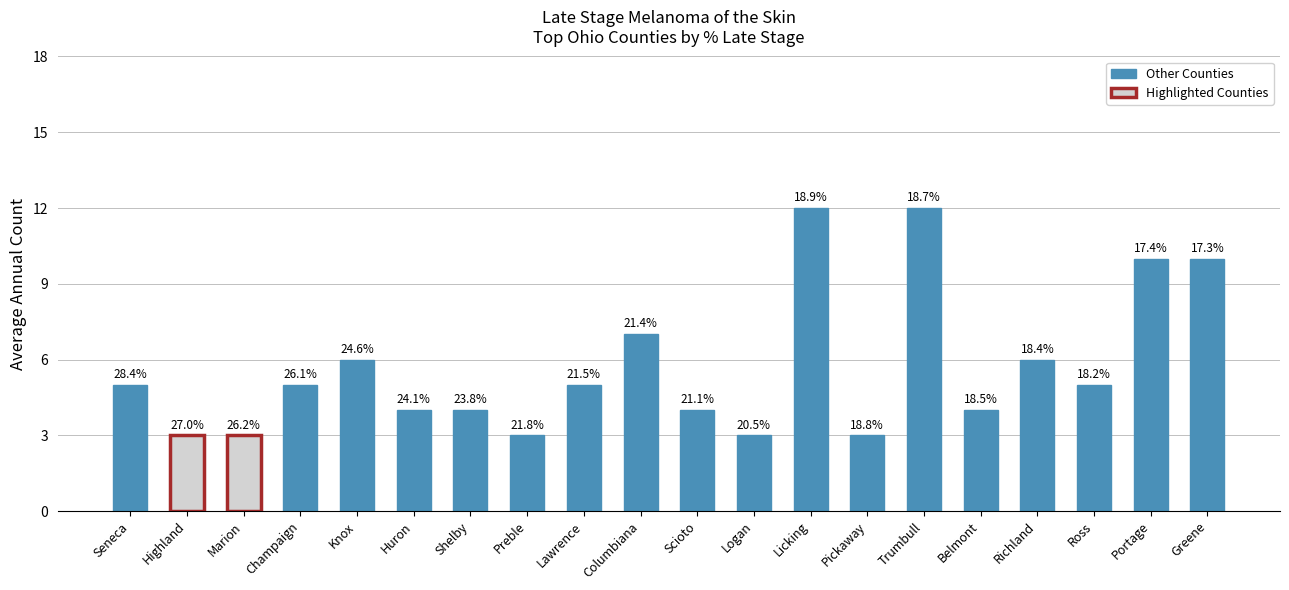

List the labels in order of value, smallest first.

Highland, Marion, Preble, Logan, Pickaway, Huron, Shelby, Scioto, Belmont, Seneca, Champaign, Lawrence, Ross, Knox, Richland, Columbiana, Portage, Greene, Licking, Trumbull